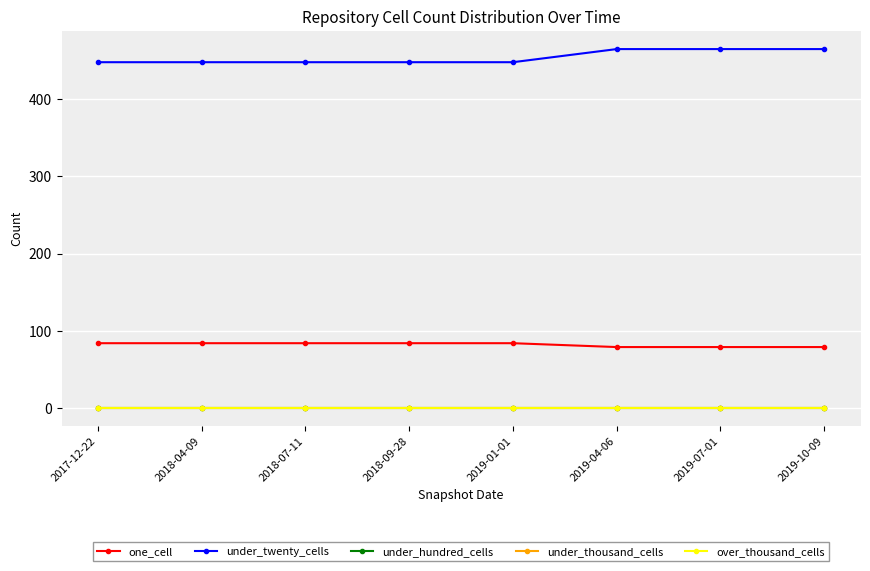

What is the label of the 6th point from the left?

2019-04-06